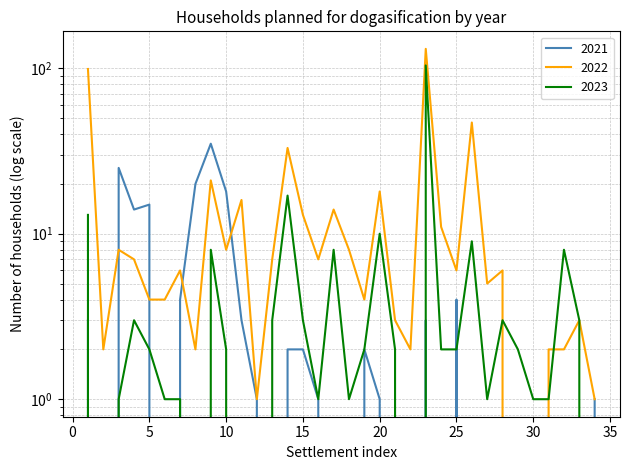

At which label is 2022 closest to 65?

26